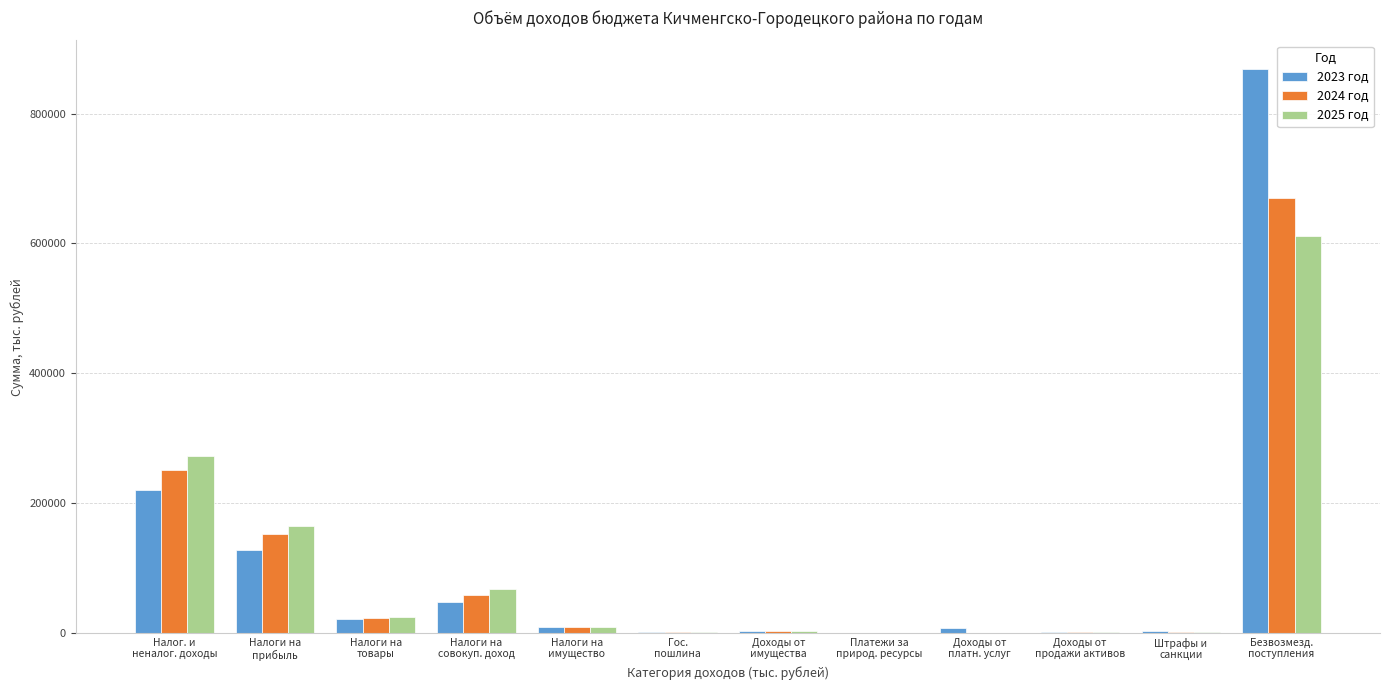

What is the maximum value shown in the chart?

869302.3